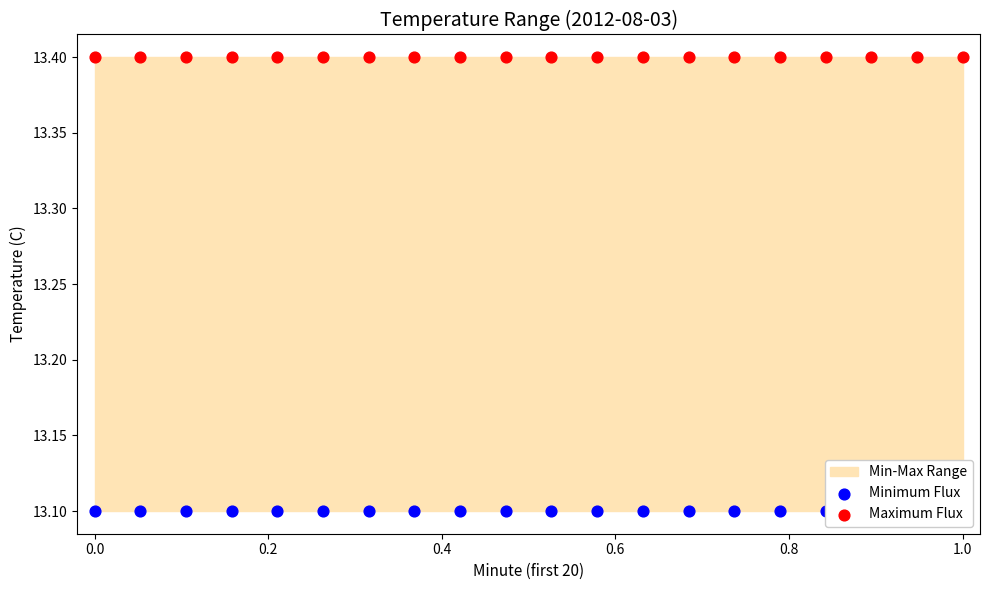

Which series has the largest total across all categories?

Maximum Flux